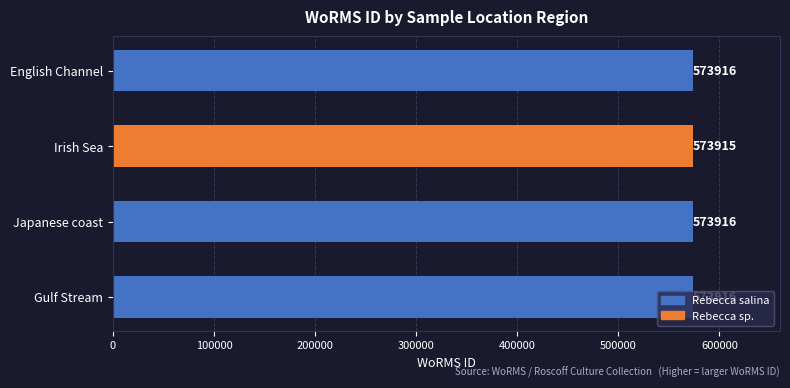

Is it true that the value at Gulf Stream is 125461?

False